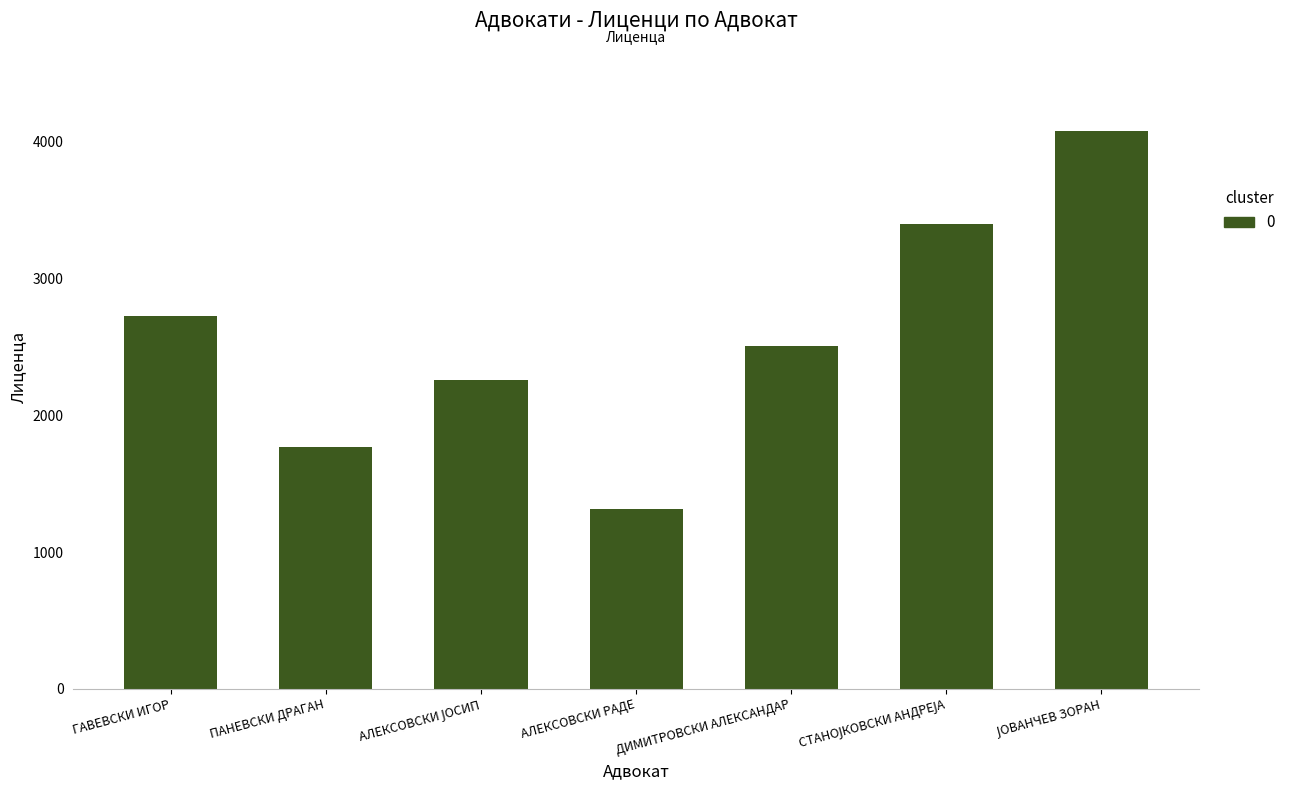

Is it true that the value at ГАВЕВСКИ ИГОР is 4420?

False